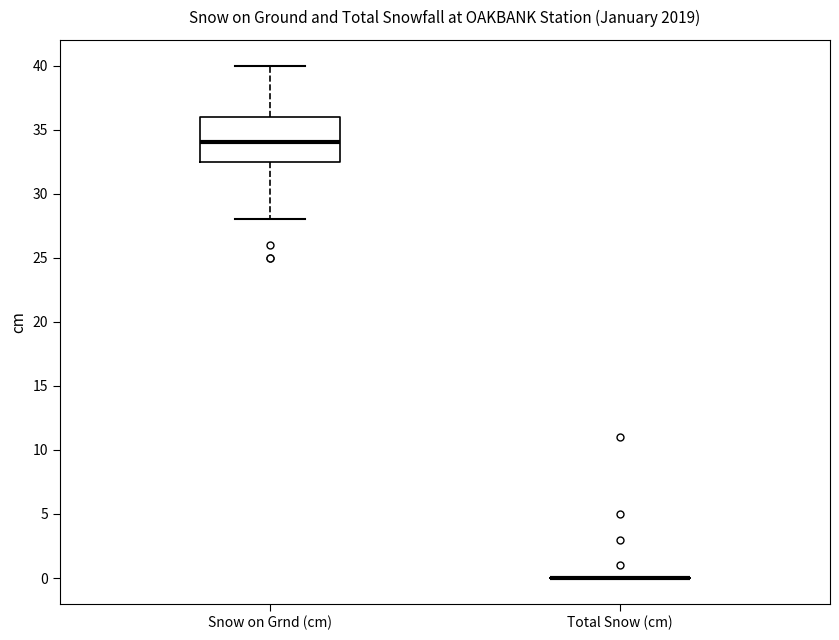

Reading left to right, transcribe this box plot: for each box, give where its median line is, the range the box spans, and where its two whiskers end, as read against the y-axis. The values are not printed on the chart, so give them approximately, as read against the axis.

Snow on Grnd (cm): median 34.0, box 32.5 to 36.0, whiskers 28.0 to 40.0
Total Snow (cm): box collapsed to a line at 0.0, whiskers 0.0 to 0.0